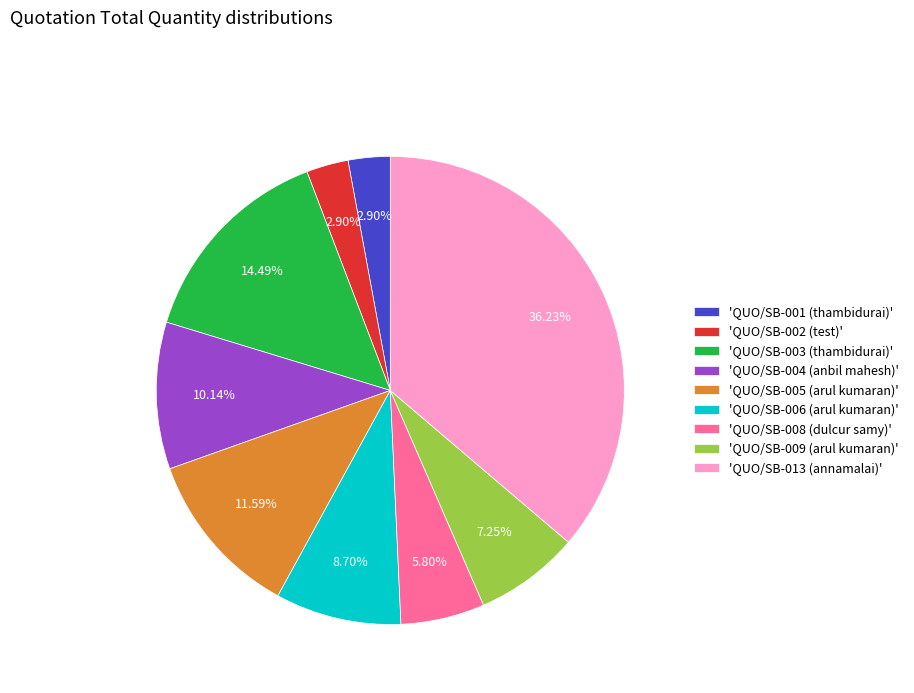

Count the number of slices in the pie.

9